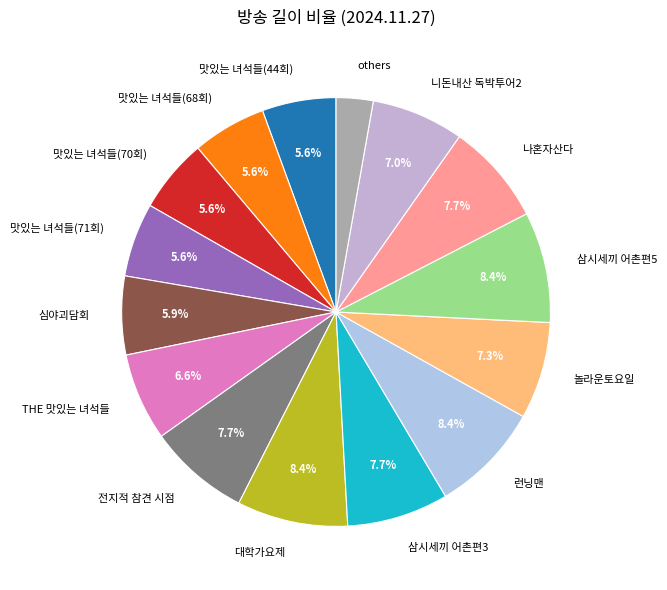

True or false: 삼시세끼 어촌편5 accounts for 8% of the total.

True